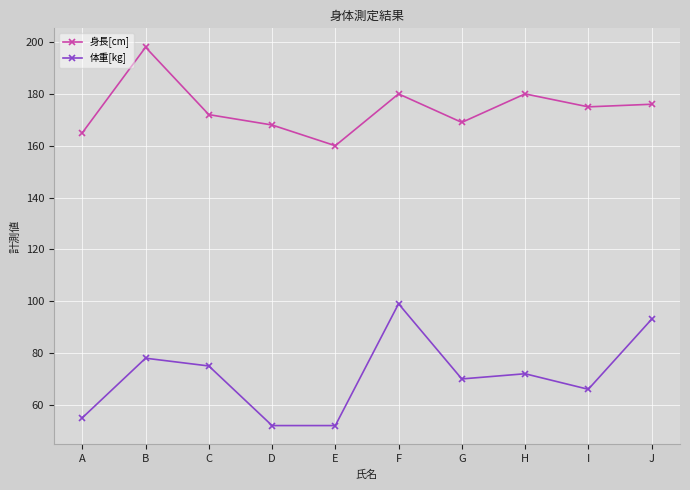

What is the minimum value shown in the chart?

52